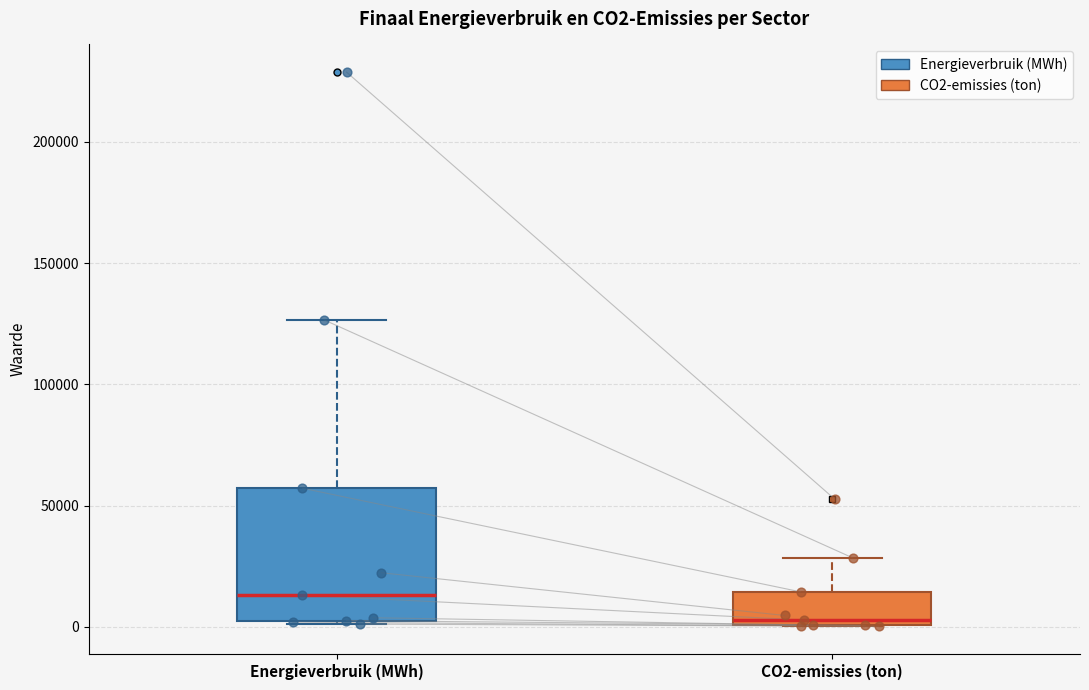

Comparing the boxes themselves (not the whiskers), which one is the tallest?

Energieverbruik (MWh)